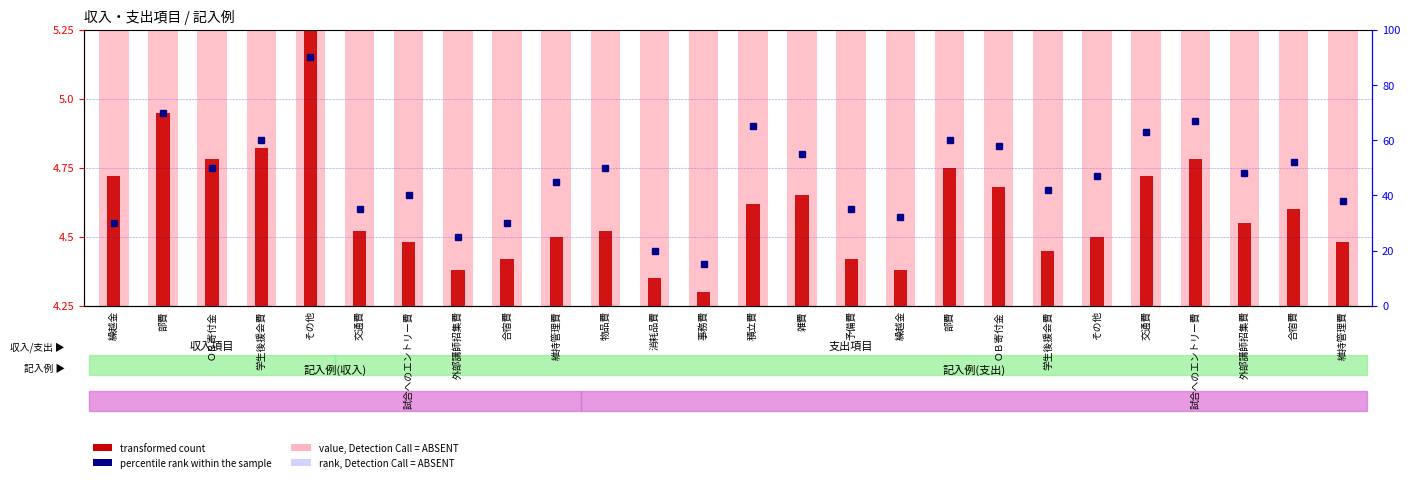

Which series has the largest total across all categories?

value, Detection Call = ABSENT